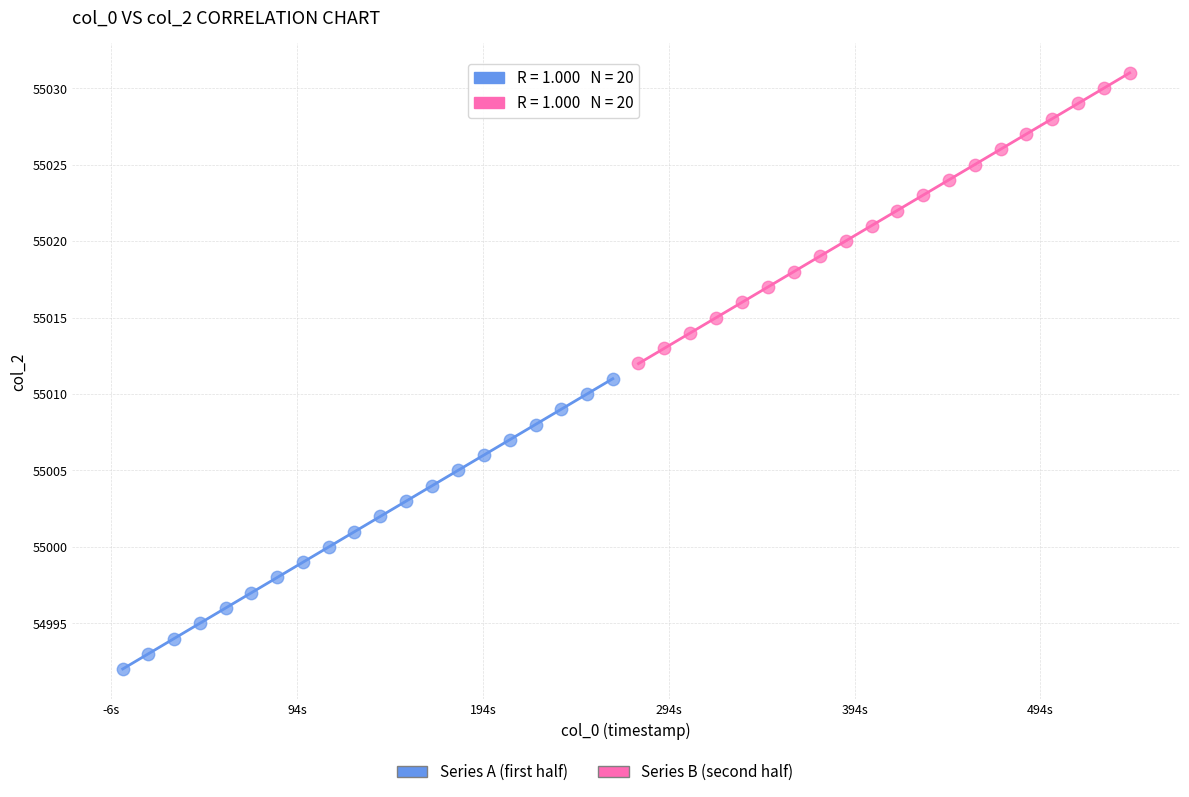

Which series reaches the minimum Y coordinate?

Series A (first half)